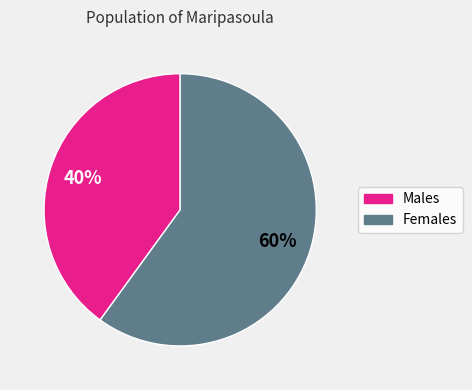

To the nearest percent, what is the difference between the largest and smallest slice percentages?

20%